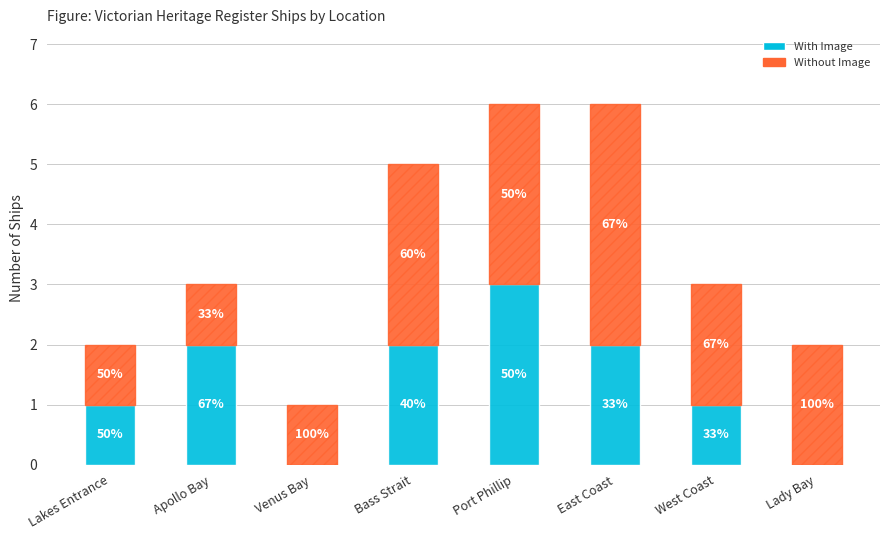

Read the With Image value at East Coast.

2